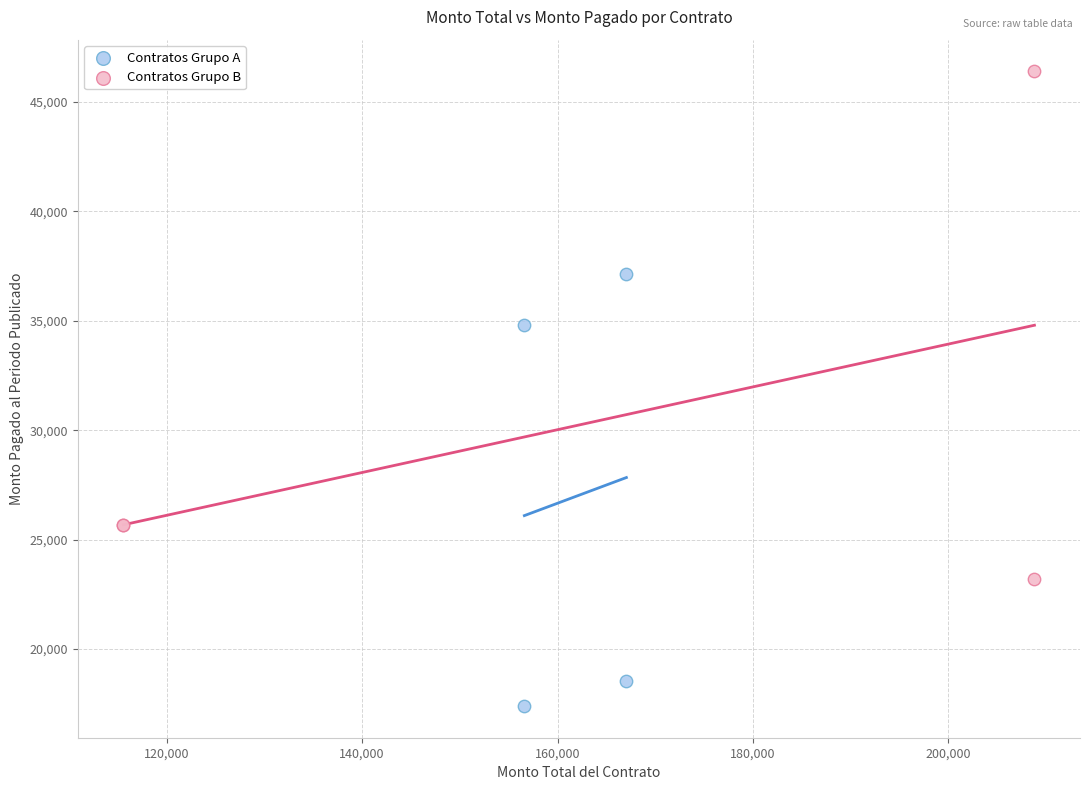

What are all the series names shown in the legend?

Contratos Grupo A, Contratos Grupo B